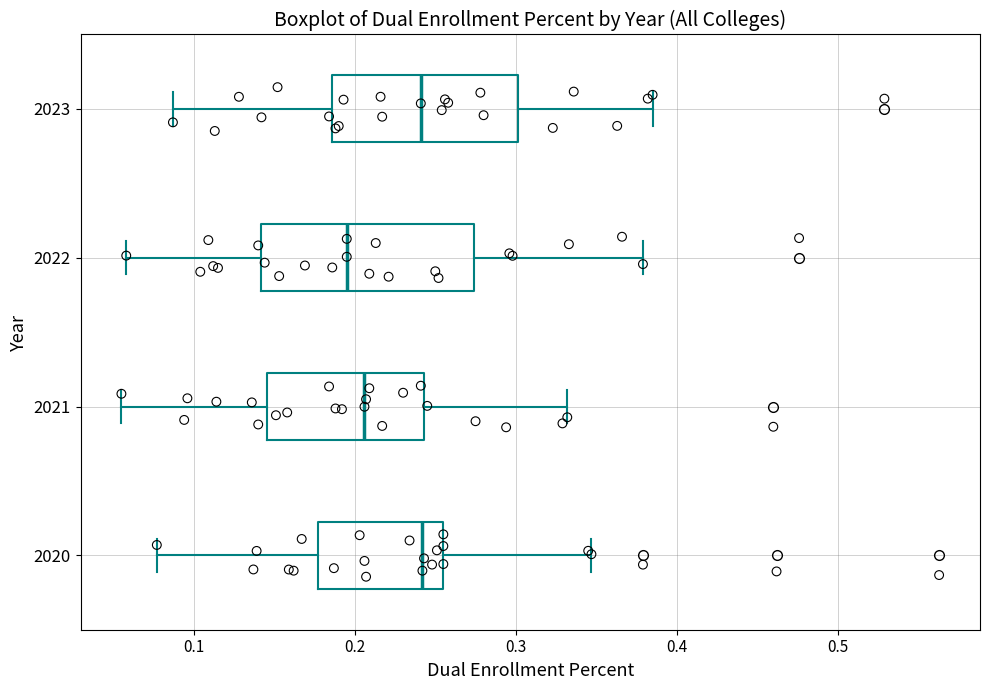

Reading bottom to top, read every box against the x-axis: the position of its median line, the range the box covers, and the ends of its whiskers. The values are not printed on the chart, so give them approximately, as read against the axis.

2020: median 0.24, box 0.18 to 0.26, whiskers 0.08 to 0.35
2021: median 0.21, box 0.15 to 0.24, whiskers 0.06 to 0.33
2022: median 0.20, box 0.14 to 0.27, whiskers 0.06 to 0.38
2023: median 0.24, box 0.19 to 0.30, whiskers 0.09 to 0.39